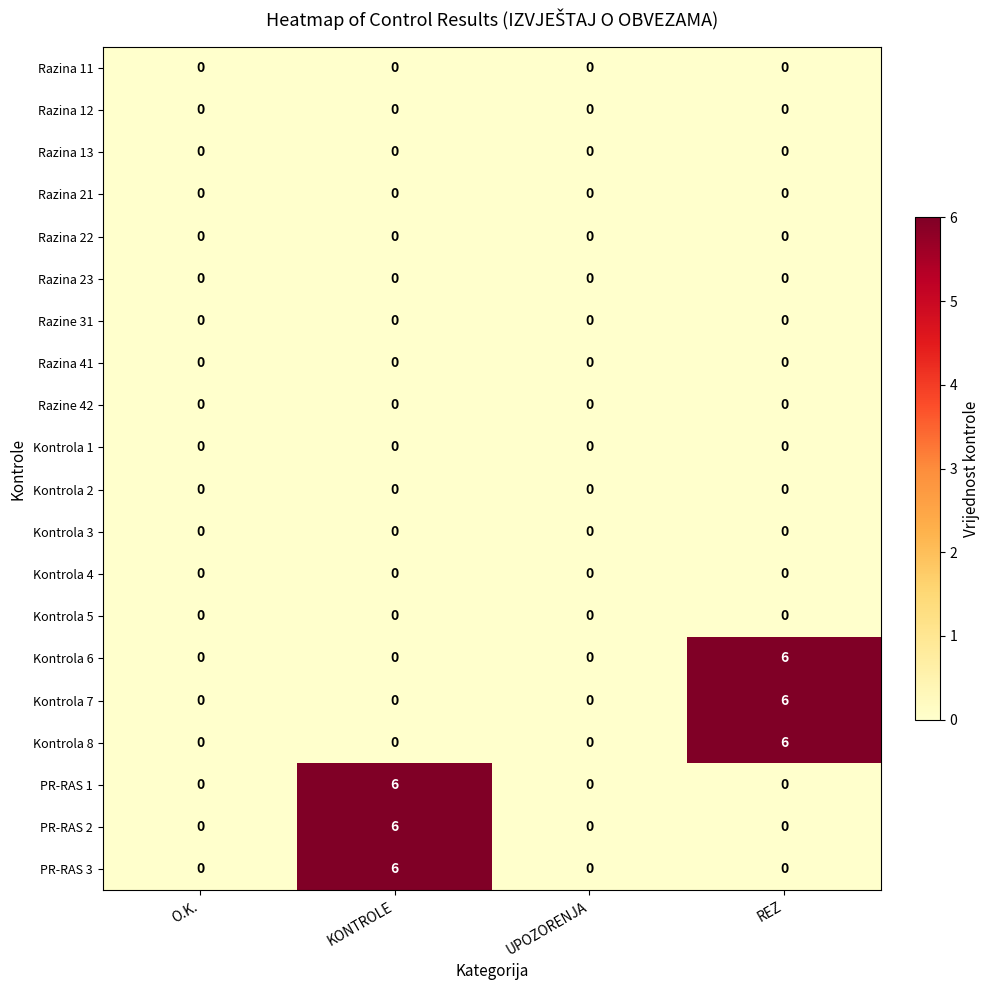

True or false: Kontrola 7 has a value of 0 at KONTROLE.

True